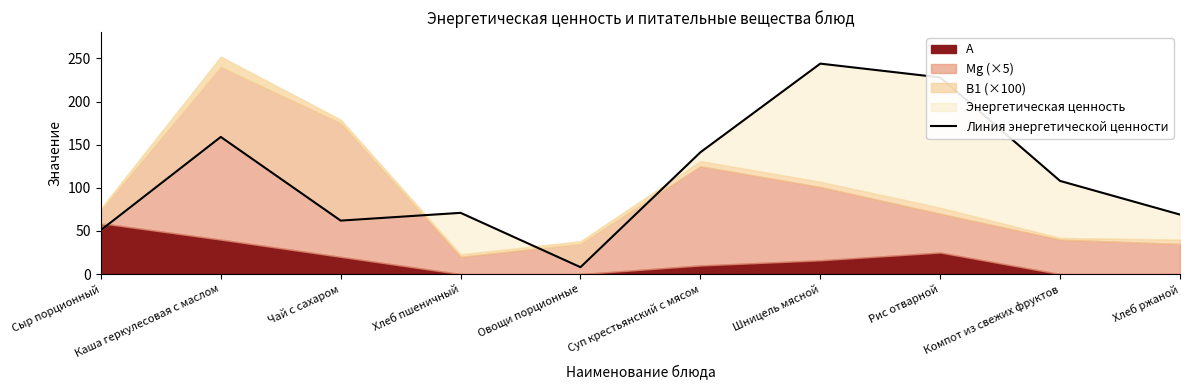

Reading right to left, extract all data points from this chart.

Хлеб ржаной=69.0	Компот из свежих фруктов=108.0	Рис отварной=228.0	Шницель мясной=244.0	Суп крестьянский с мясом=141.2	Овощи порционные=8.0	Хлеб пшеничный=71.0	Чай с сахаром=62.0	Каша геркулесовая с маслом=159.0	Сыр порционный=51.0